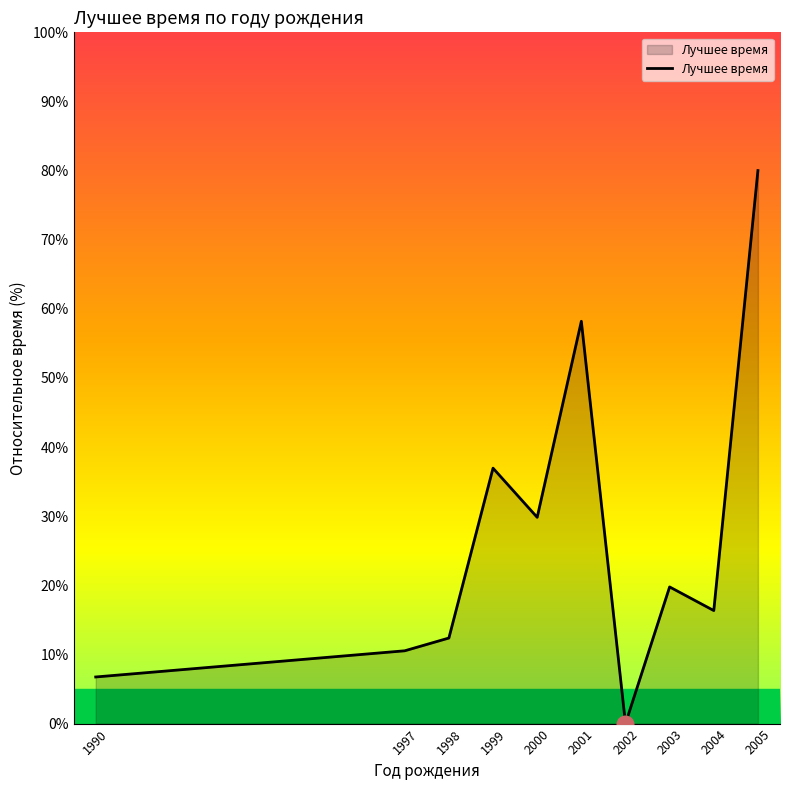

List the labels in order of value, smallest first.

2002, 1990, 1997, 1998, 2004, 2003, 2000, 1999, 2001, 2005